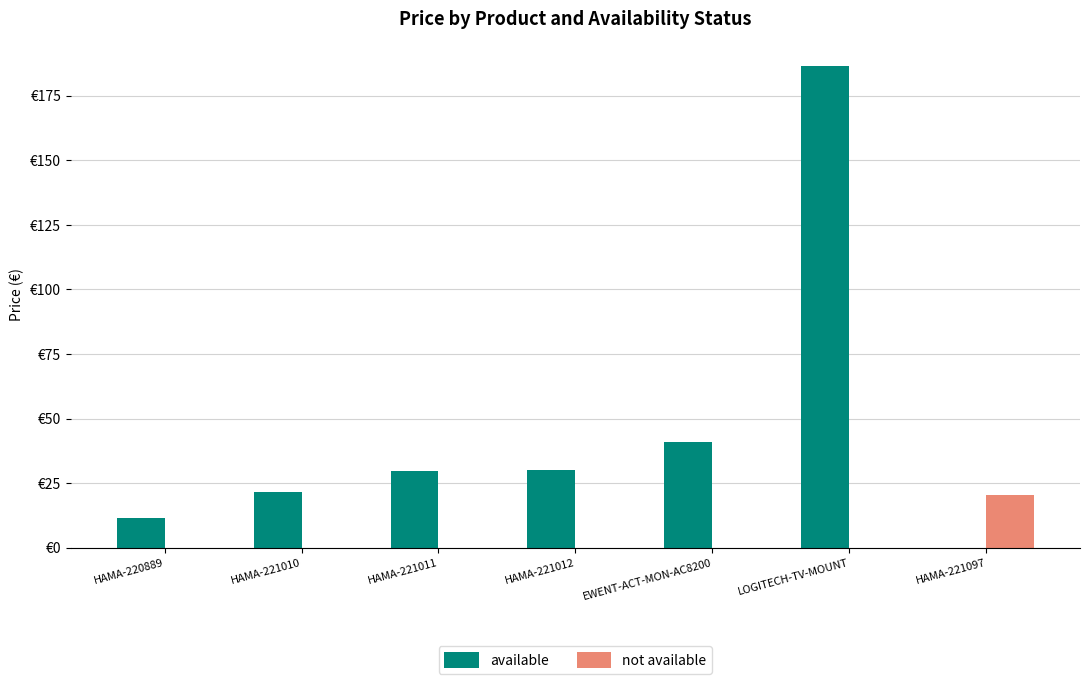

What is the average value of the available series?

45.8